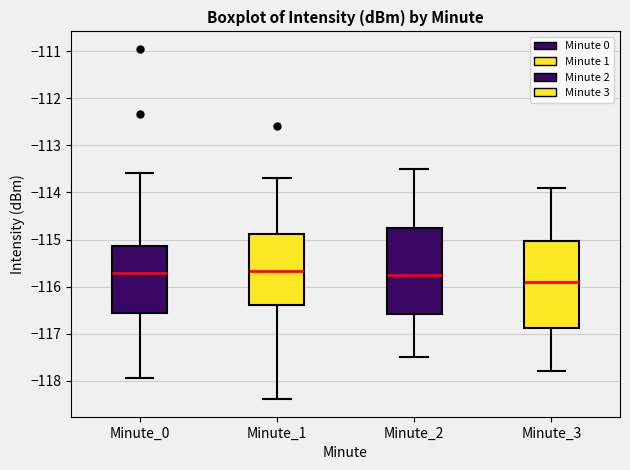

Reading left to right, read every box against the y-axis: the position of its median line, the range the box covers, and the ends of its whiskers. The values are not printed on the chart, so give them approximately, as read against the axis.

Minute_0: median -115.7, box -116.6 to -115.1, whiskers -117.9 to -113.6
Minute_1: median -115.7, box -116.4 to -114.9, whiskers -118.4 to -113.7
Minute_2: median -115.7, box -116.6 to -114.7, whiskers -117.5 to -113.5
Minute_3: median -115.9, box -116.9 to -115.0, whiskers -117.8 to -113.9